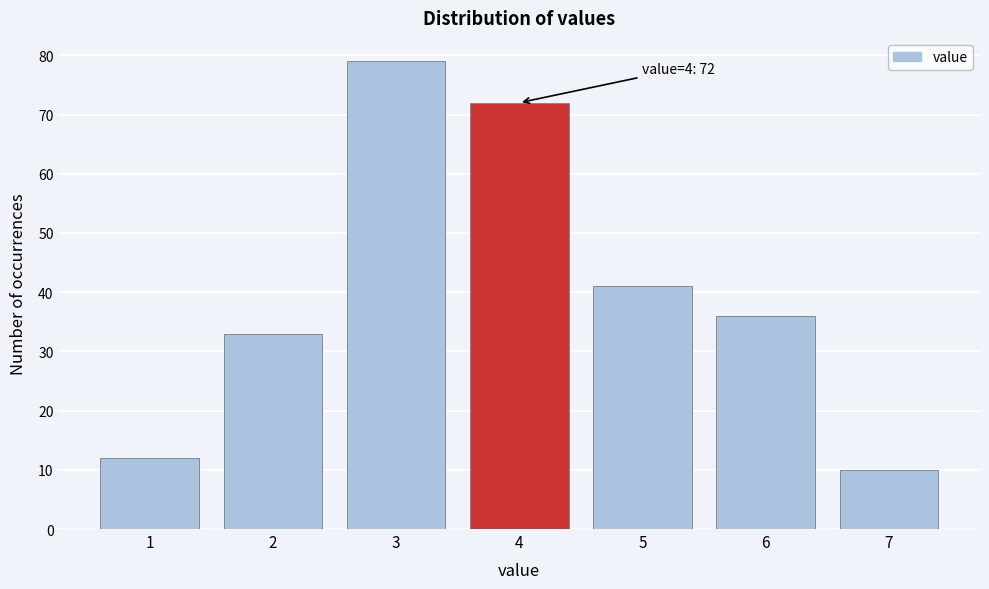

Which range on the x-axis has the tallest bar?

2.5 to 3.5